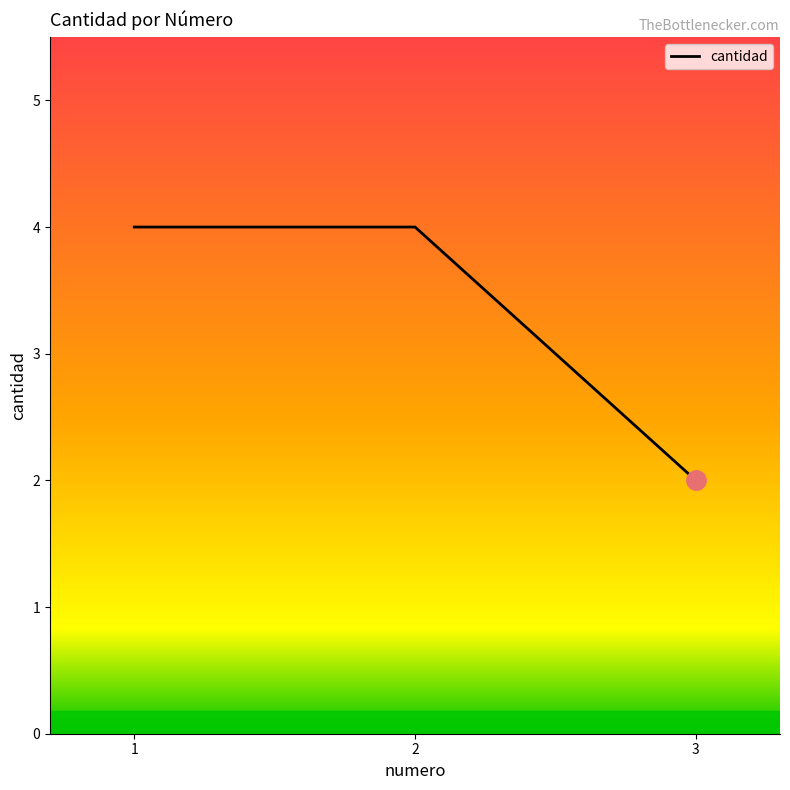

Reading right to left, extract all data points from this chart.

2	4	4